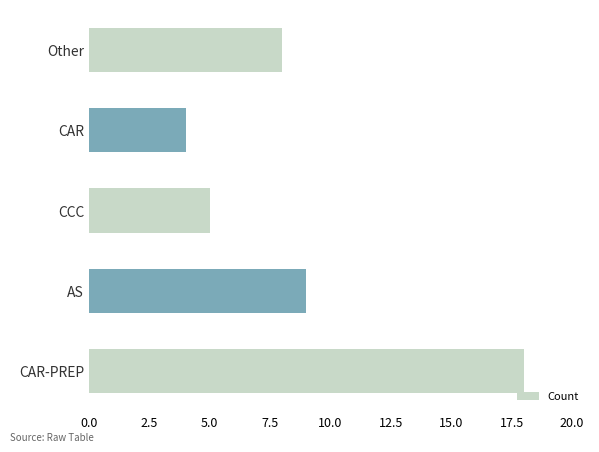

Rank the categories by value from highest to lowest.

CAR-PREP, AS, Other, CCC, CAR